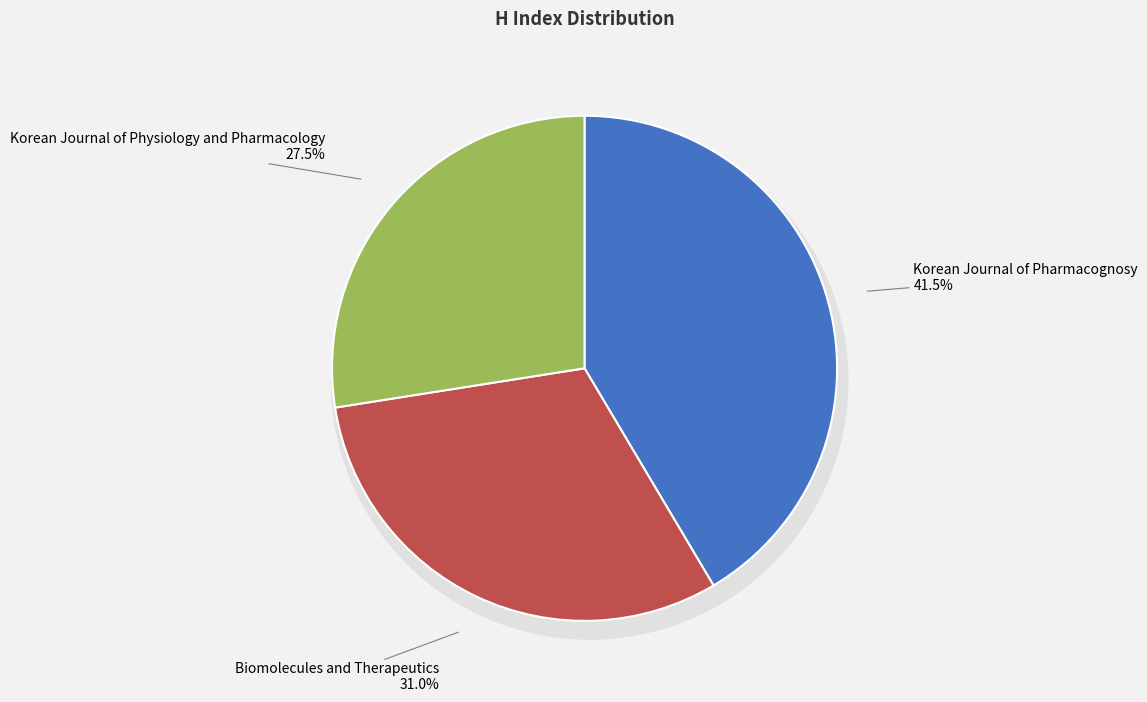

To the nearest percent, what portion does Biomolecules and Therapeutics represent?

31%